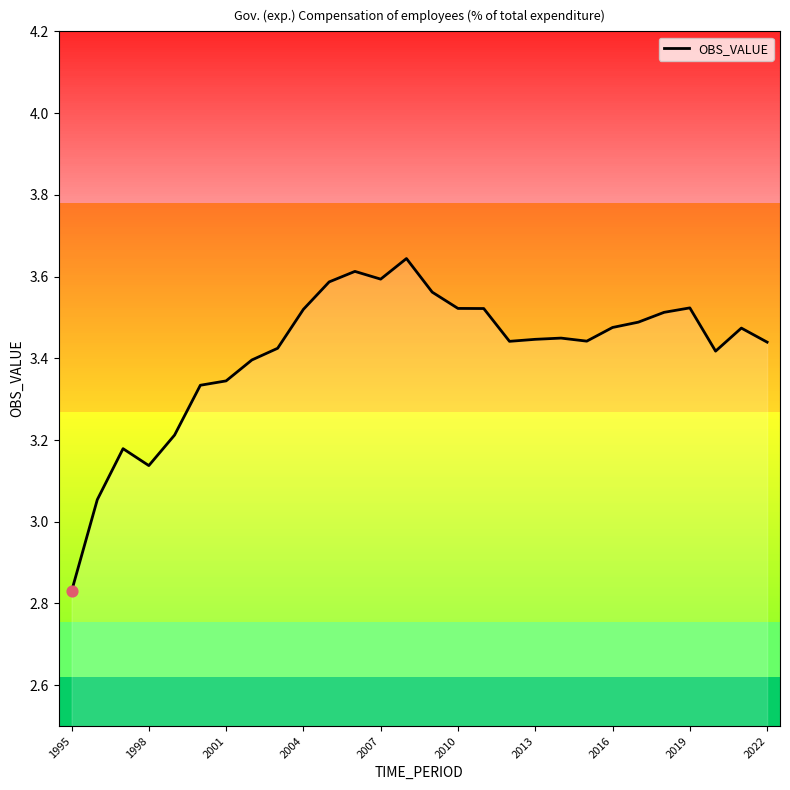

How many lines are shown in the chart?

1